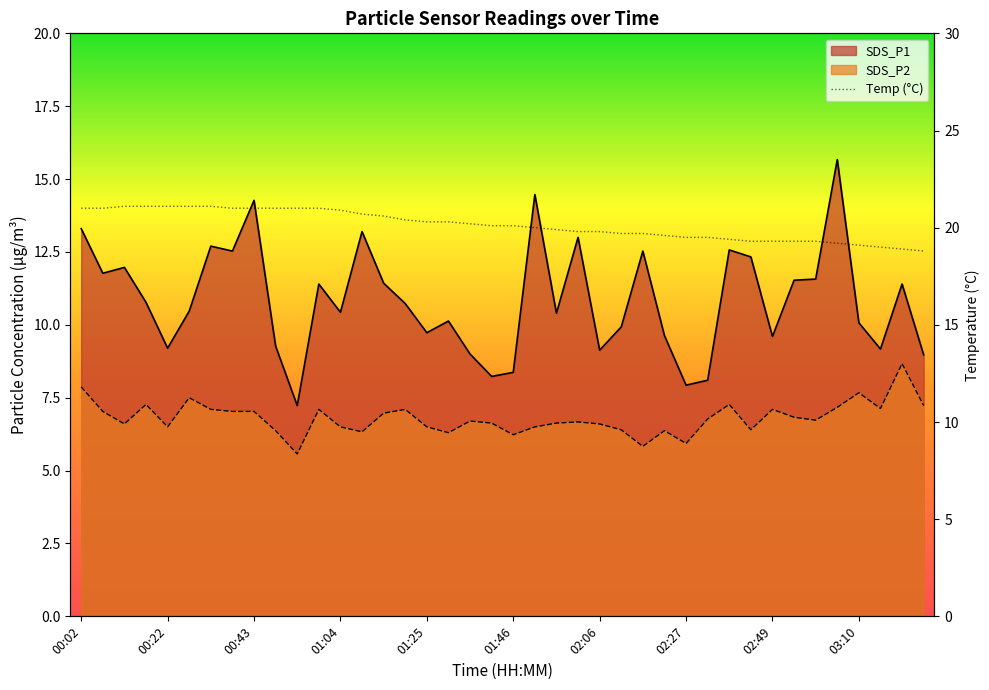

Is the value of SDS_P1 at 00:37 greater than the value of SDS_P2 at 02:27?

Yes